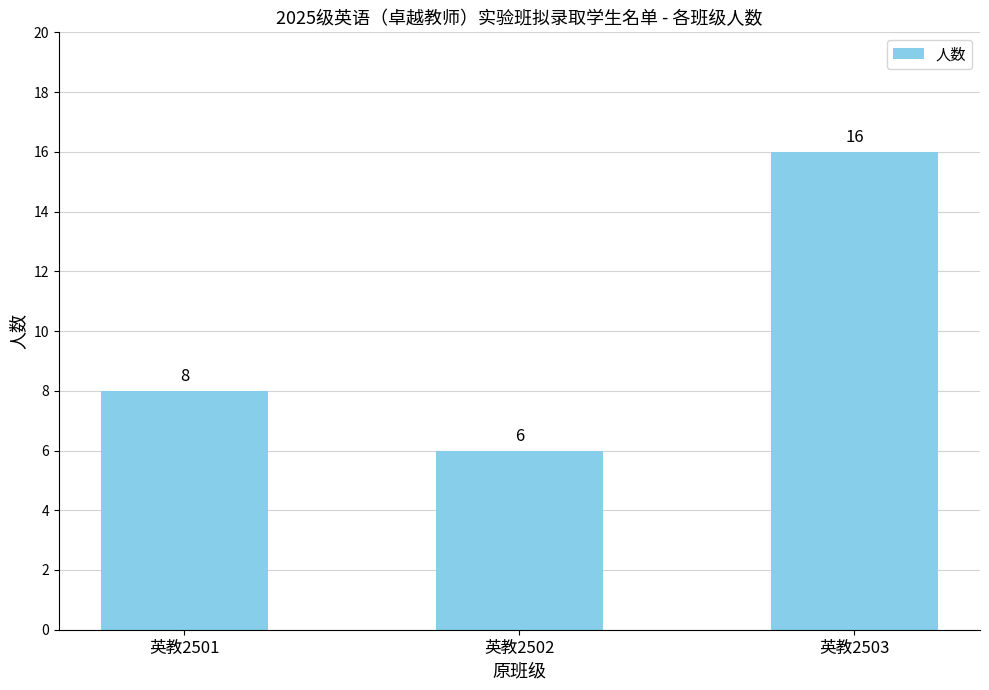

What is the approximate value at 英教2501?

8